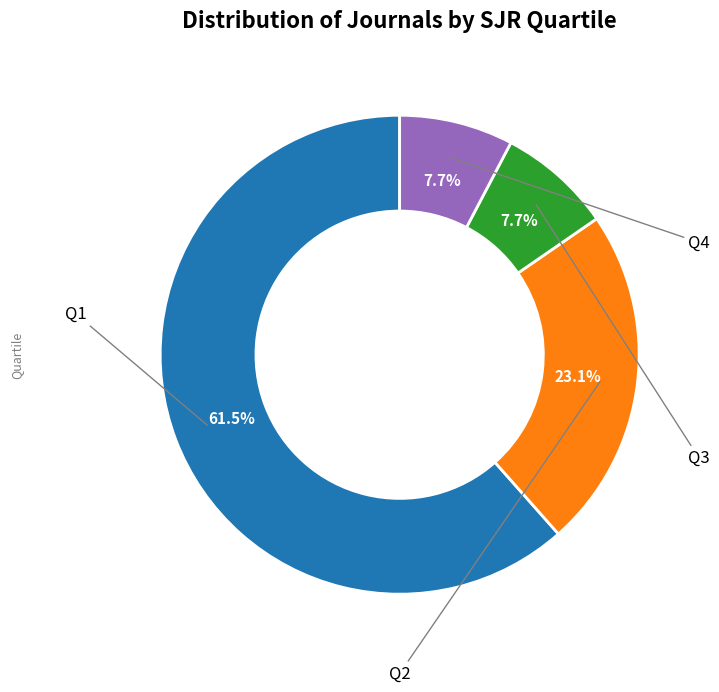

Does any single category account for the majority?

Yes